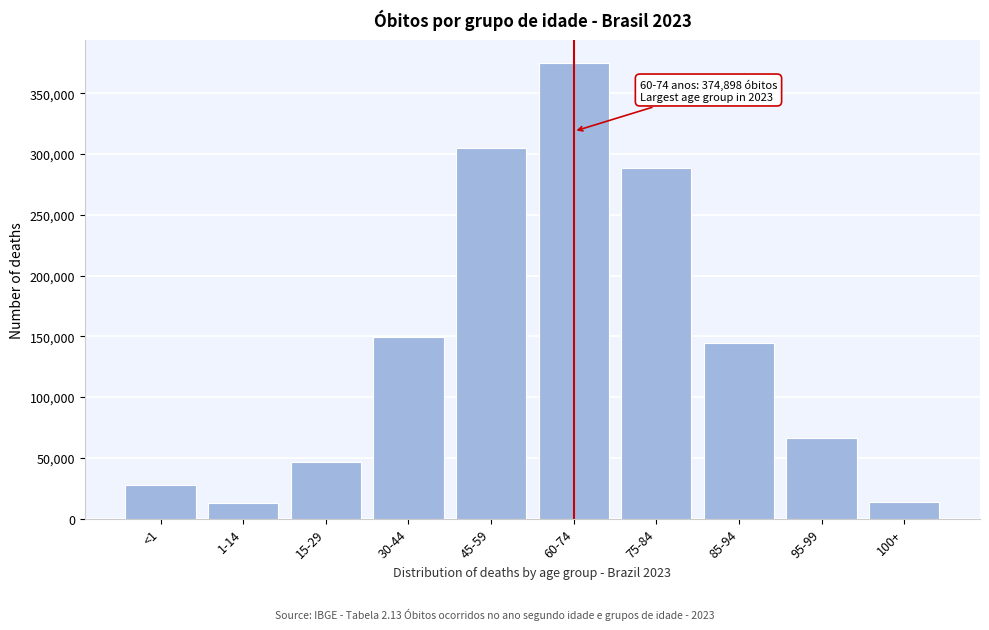

At which category does the chart reach its peak across all series?

60-74